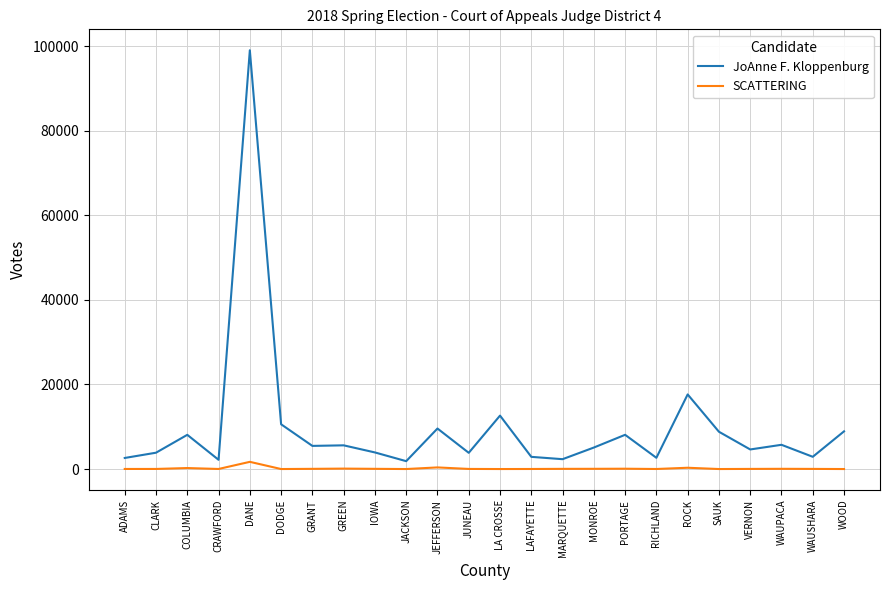

List the series in order of their peak value, highest first.

JoAnne F. Kloppenburg, SCATTERING